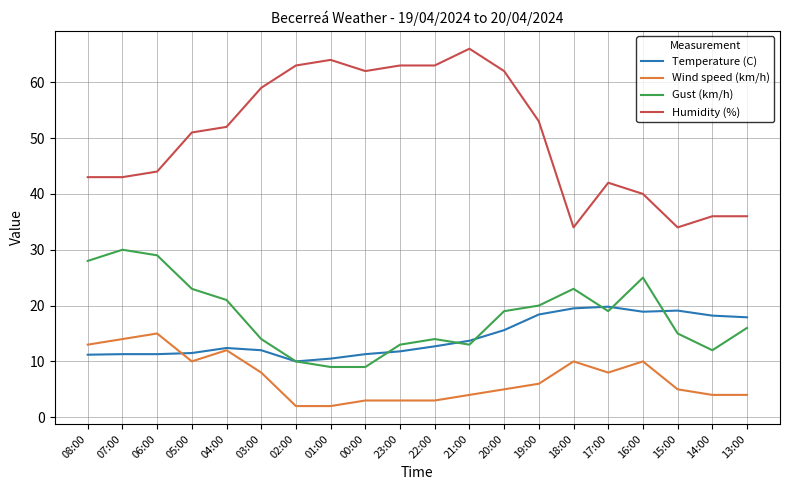

What is the difference between the second highest and minimum values in the Temperature (C) series?

9.5